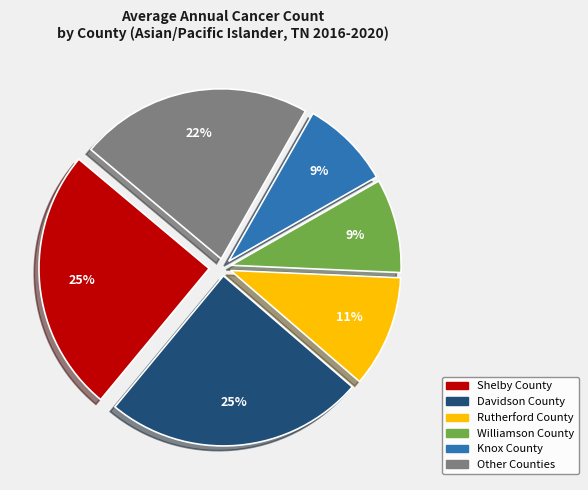

Is there a majority slice in this chart?

No